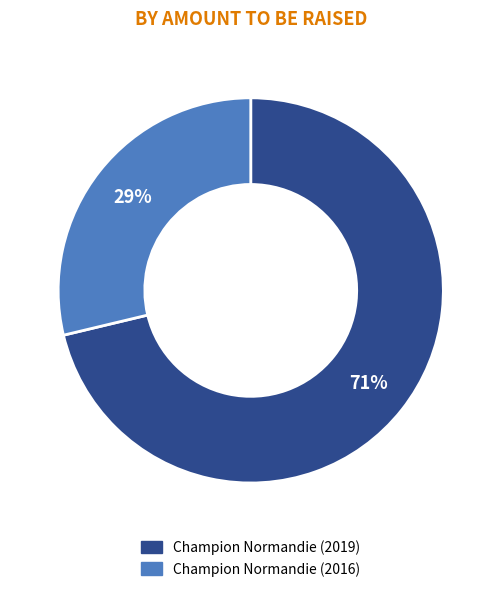

Do Champion Normandie (2019) and Champion Normandie (2016) together represent more than half of the pie?

Yes